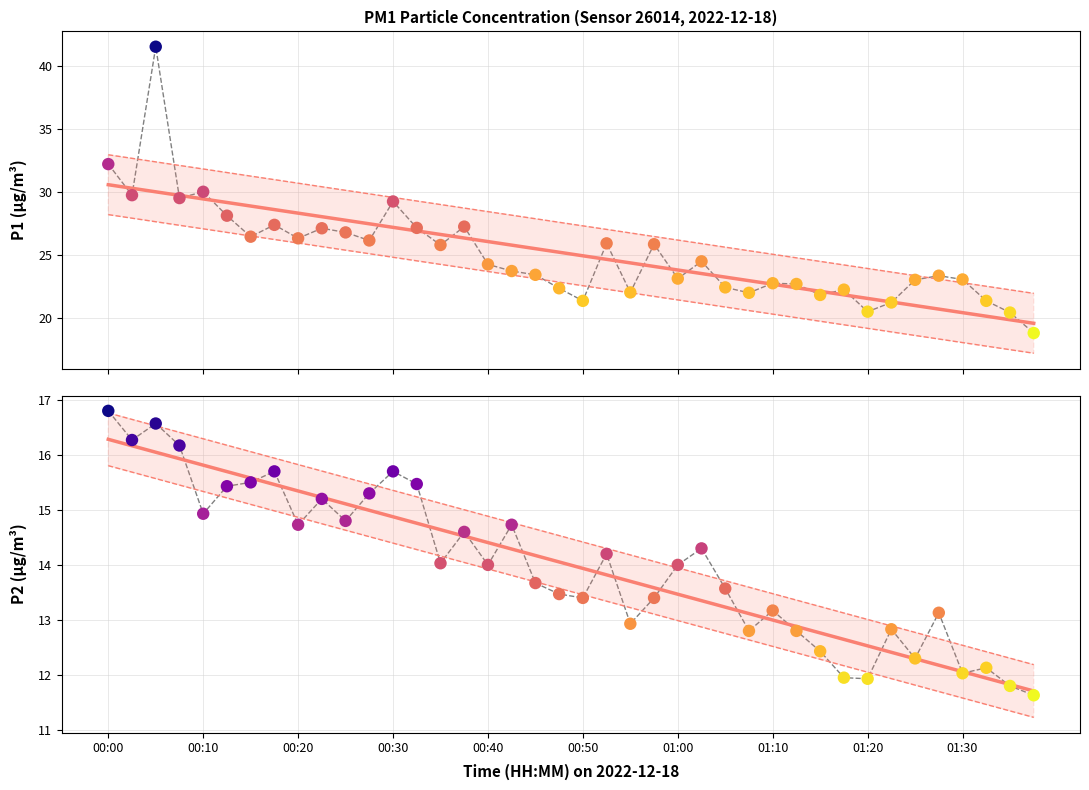

Which series has the largest total across all categories?

P1